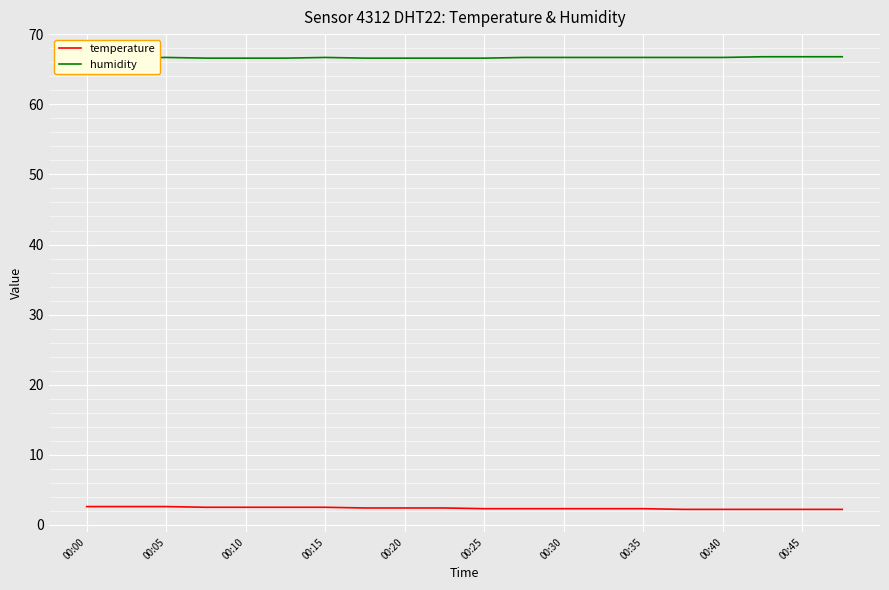

Is it true that temperature equals 2.5 at 00:10?

True